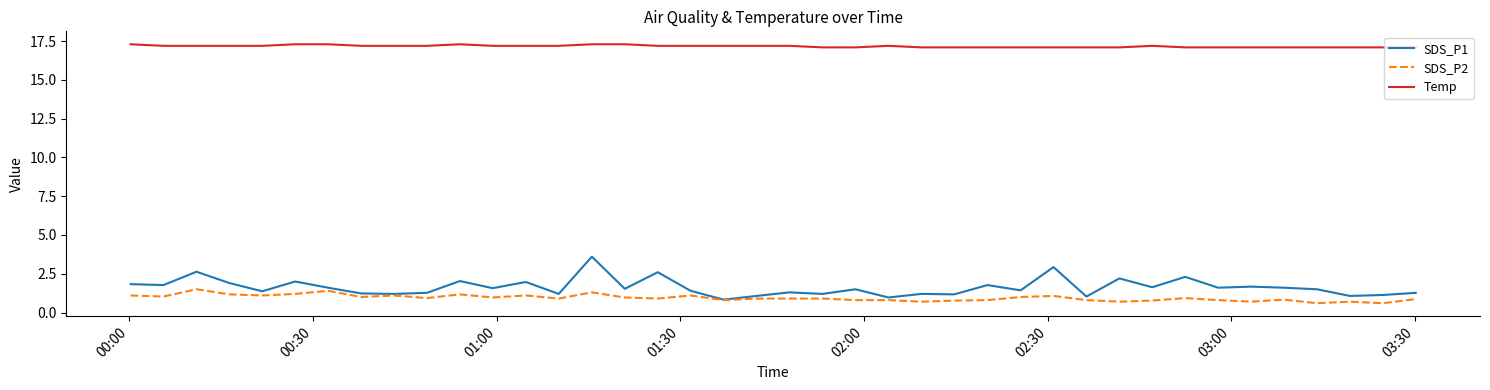

What is the greatest value displayed?

17.3